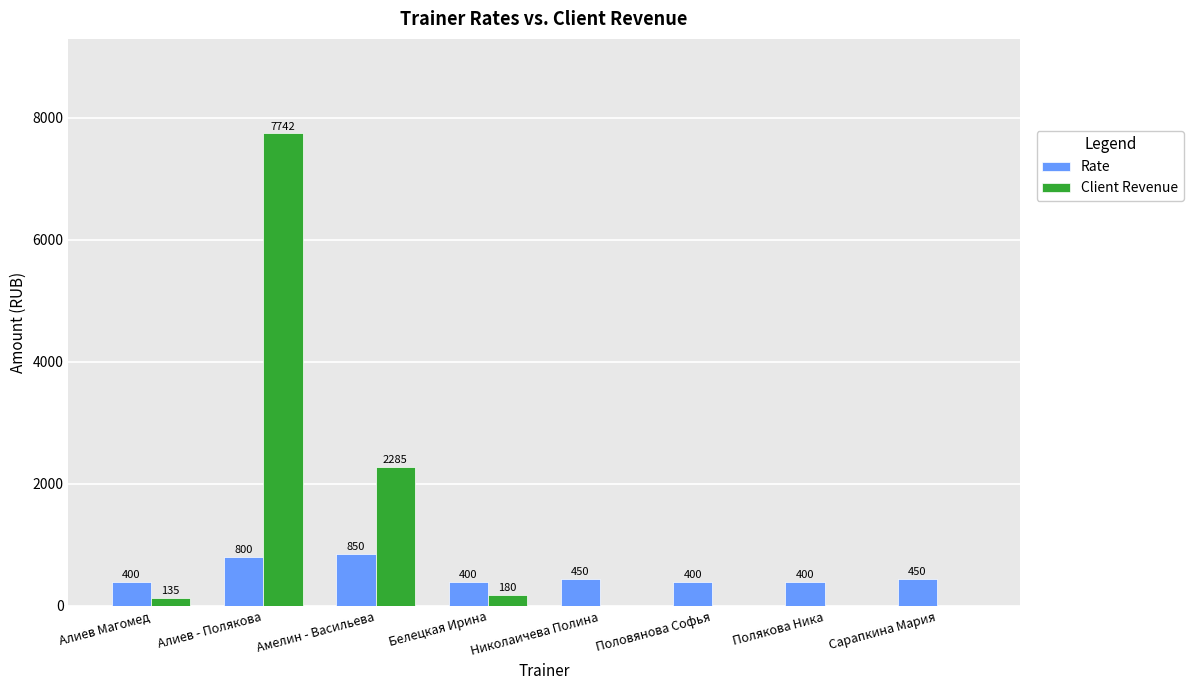

The value of Client Revenue at Сарапкина Мария is 5321. True or false?

False